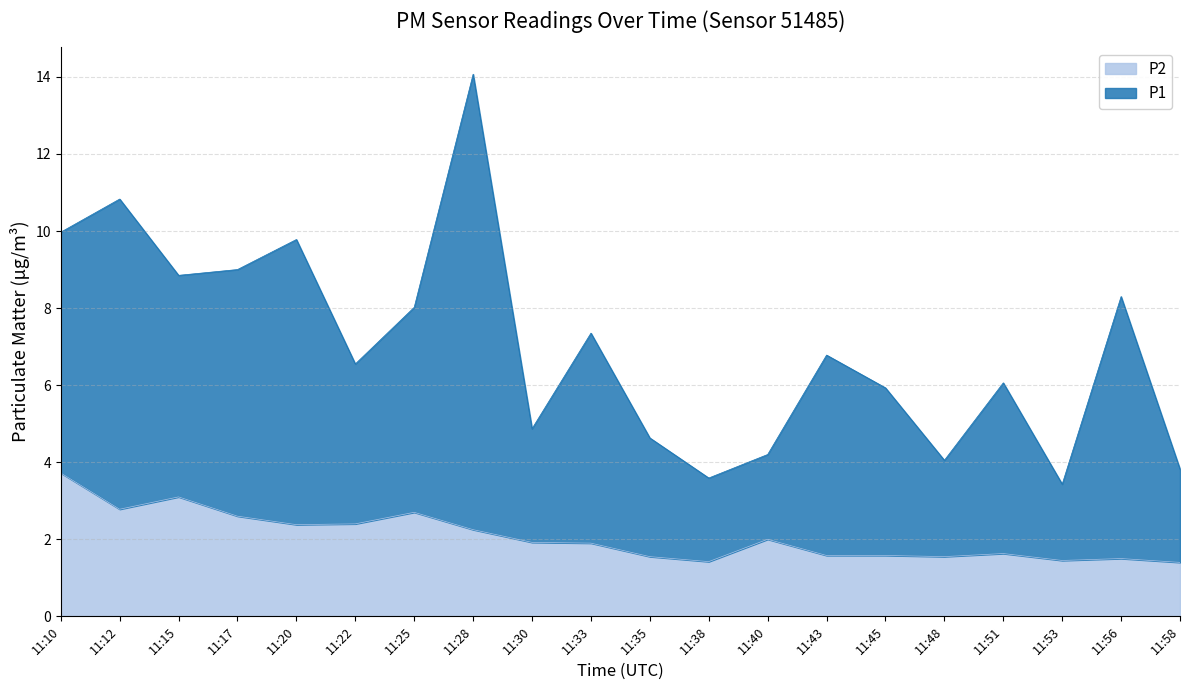

The value of P2 at 11:15 is 3.1. True or false?

True